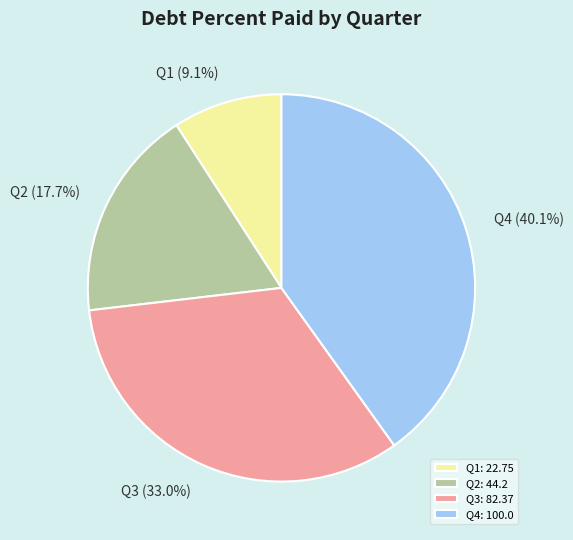

Combined, what portion of the pie is Q4 and Q1?

49.2%